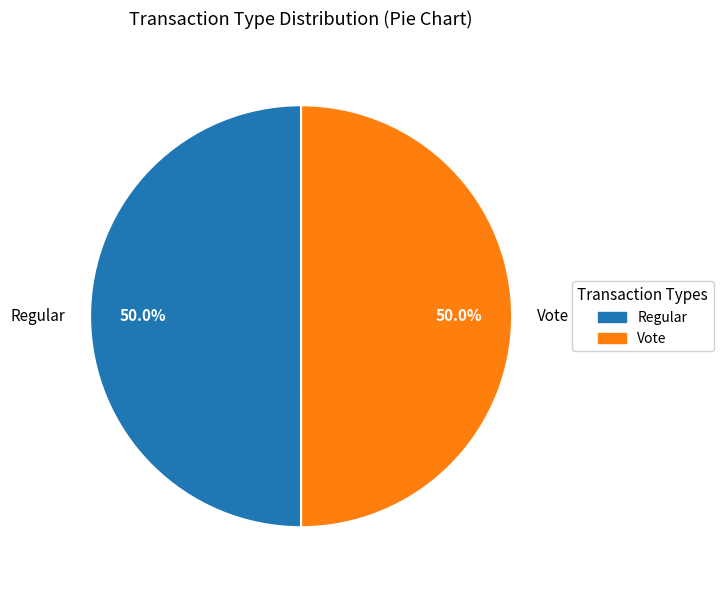

Is it true that Vote is 50% of the pie?

True